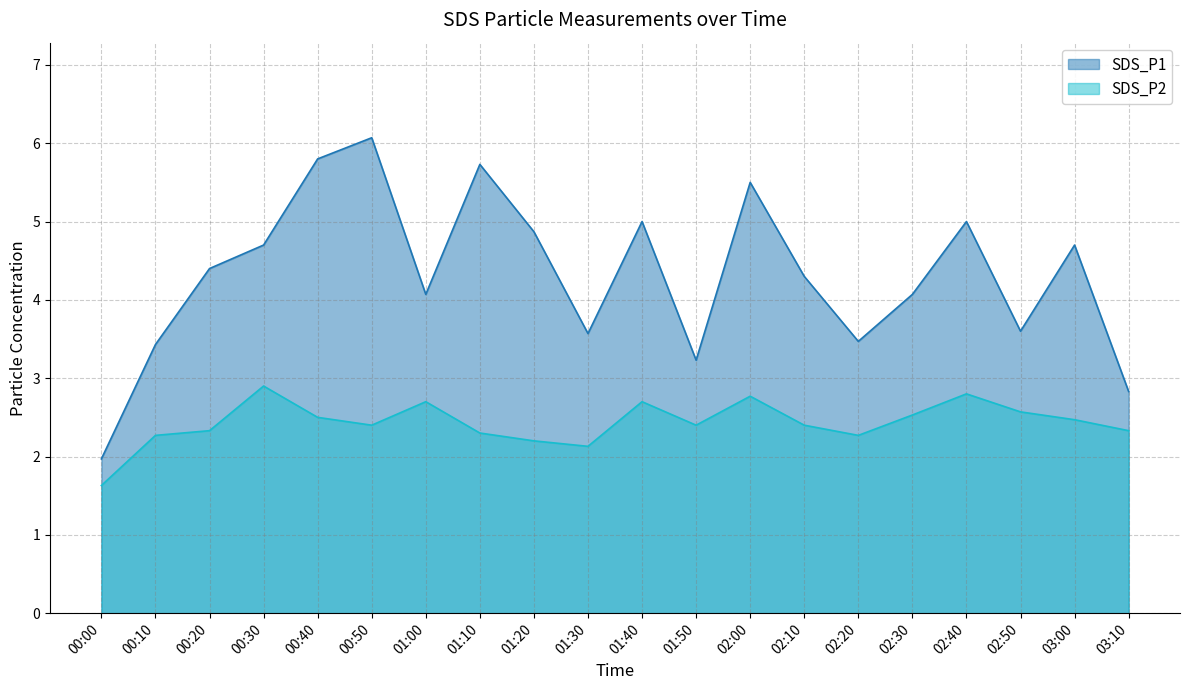

Which series has the largest range (max minus min)?

SDS_P1